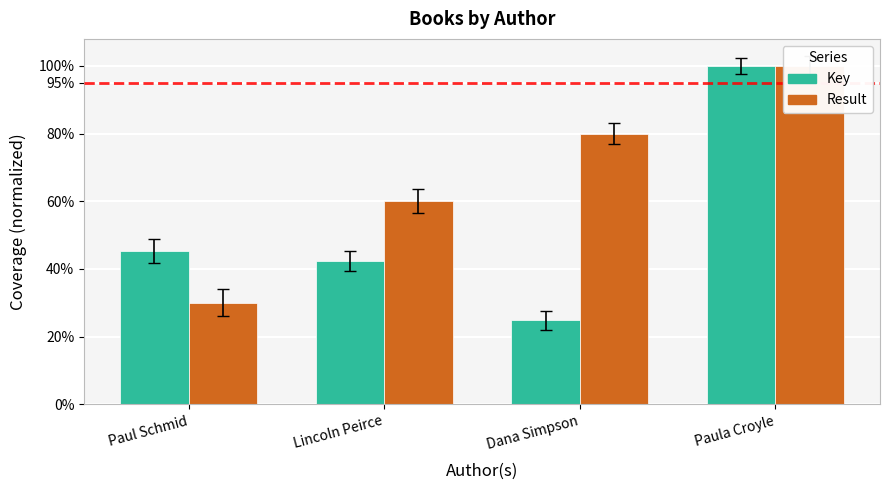

Which has a higher value, Paul Schmid or Paula Croyle?

Paula Croyle